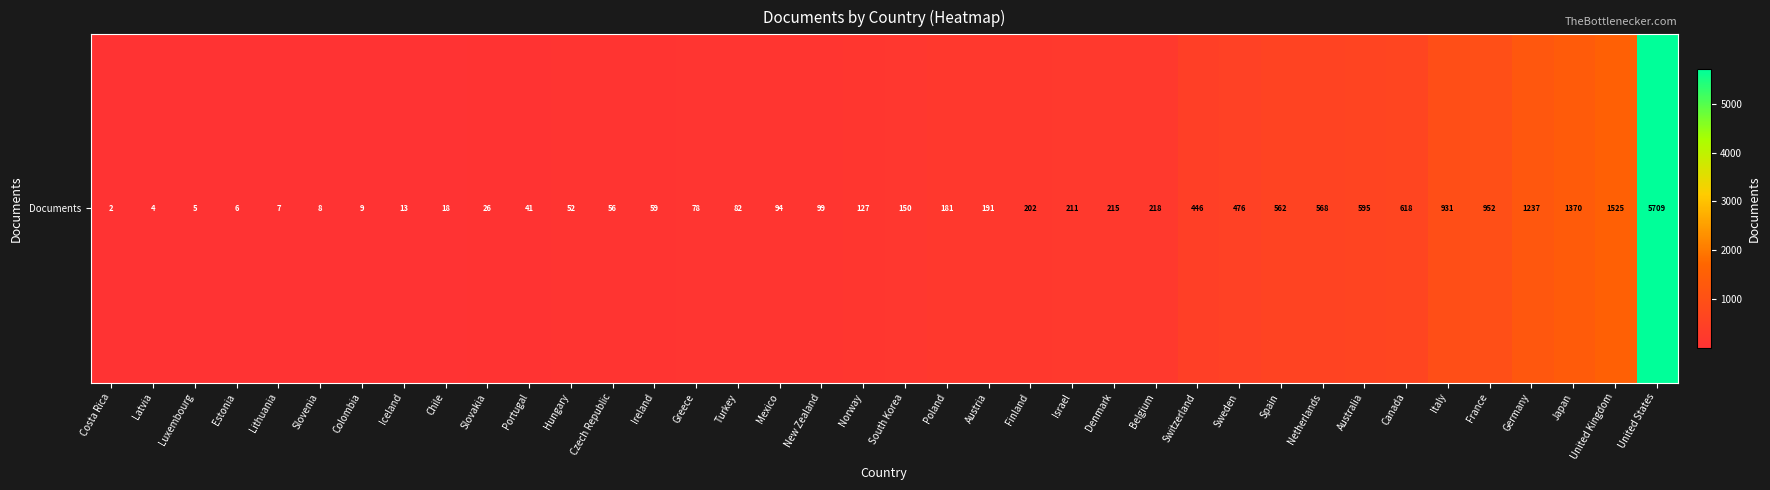

What is the difference between the maximum and minimum values?

5707